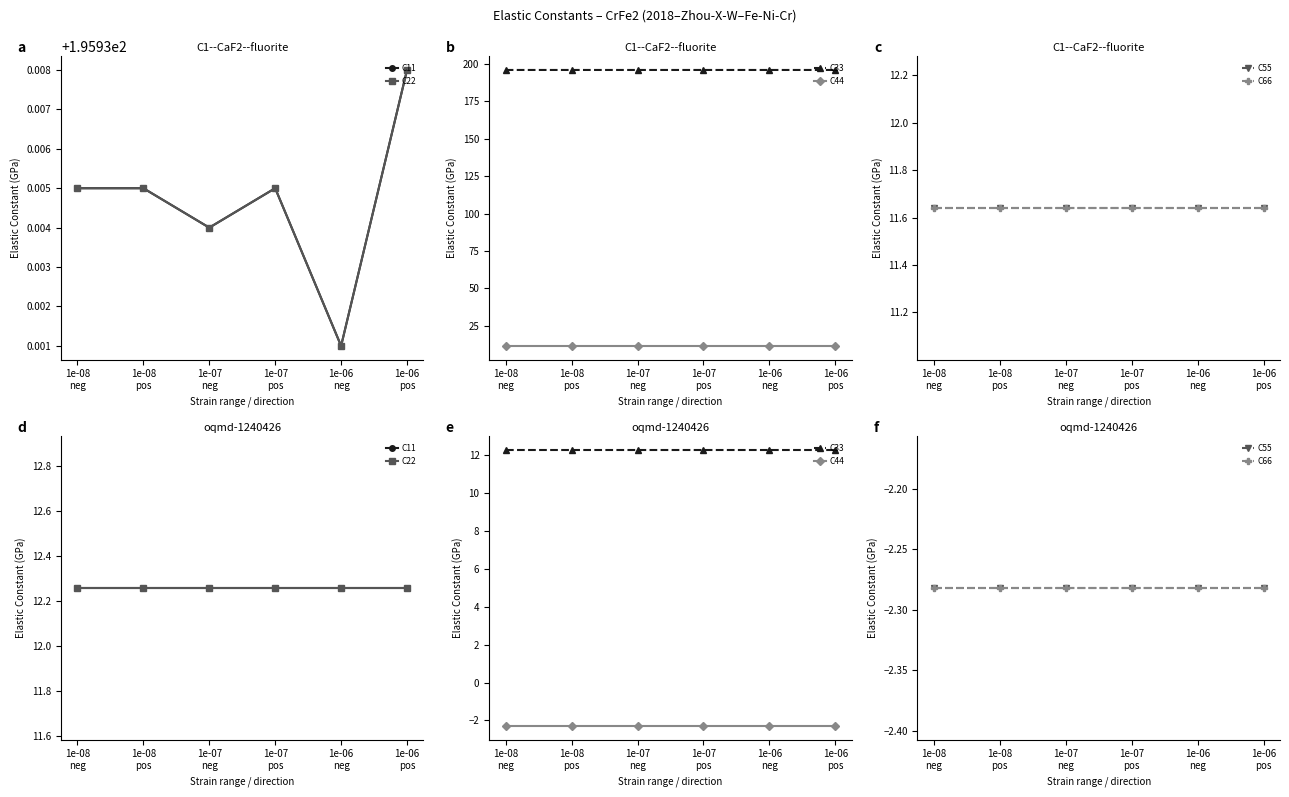

What is the sum of all C66 values?

-13.7